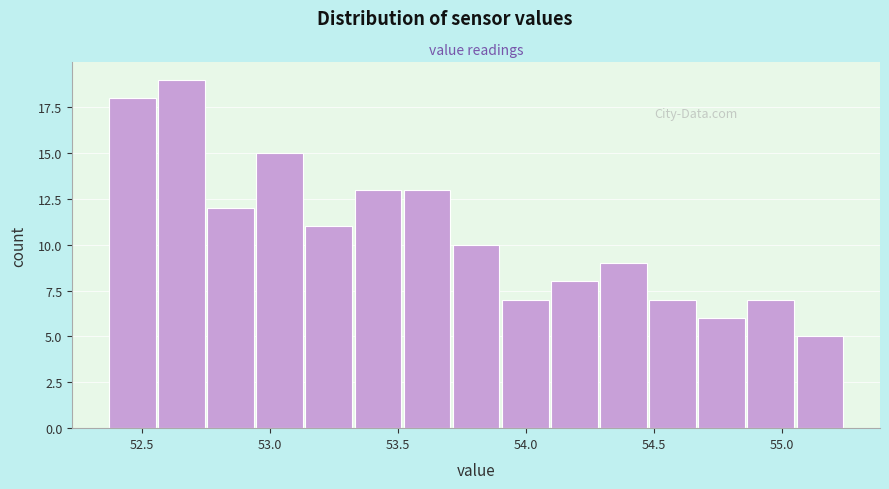

Around what value on the x-axis is the tallest bar? Give the approximate position of its centre, as read against the axis.

52.65